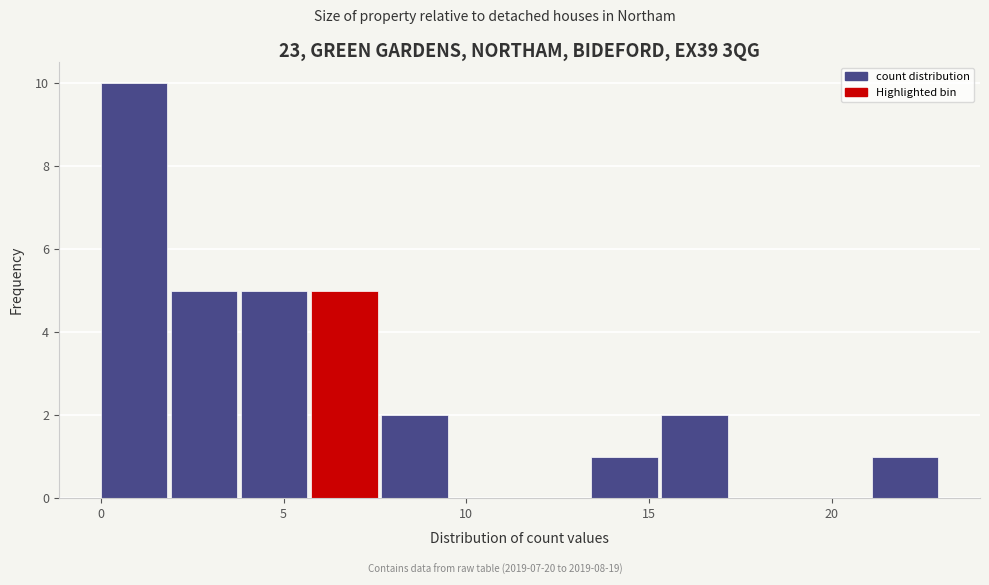

Around what value on the x-axis is the tallest bar? Give the approximate position of its centre, as read against the axis.

1.0